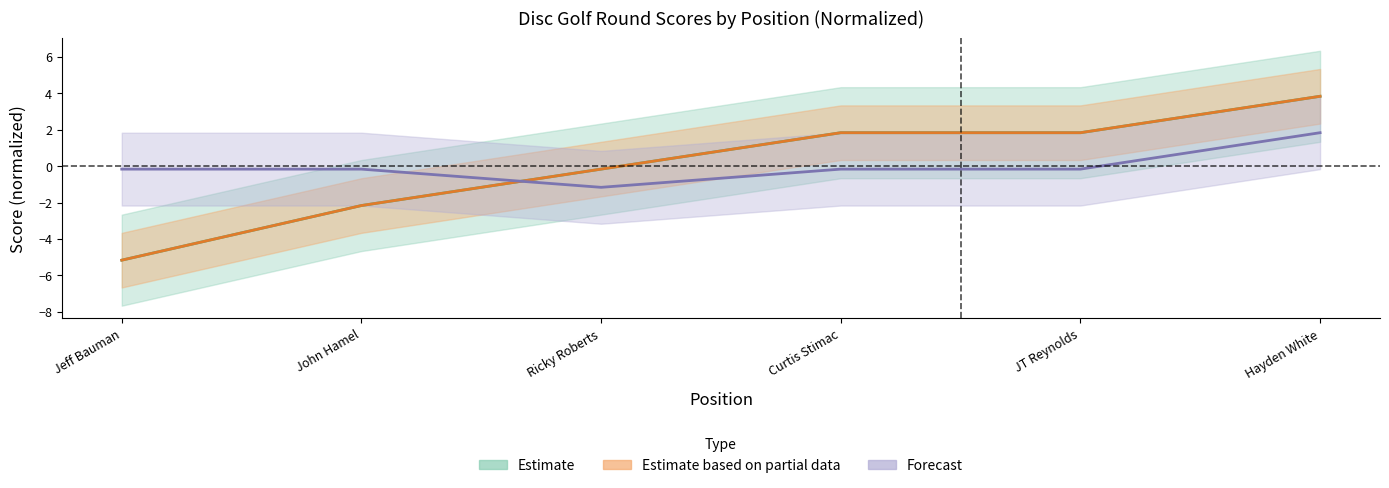

How many times do hole_1 and event_total_score cross each other?

1